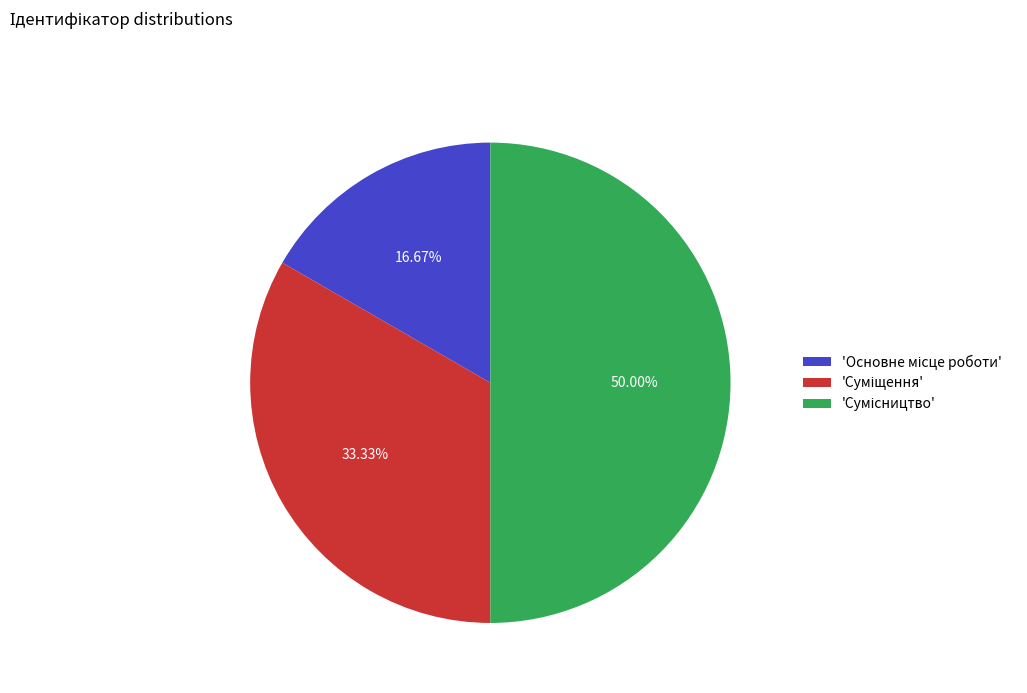

Is there a majority slice in this chart?

No